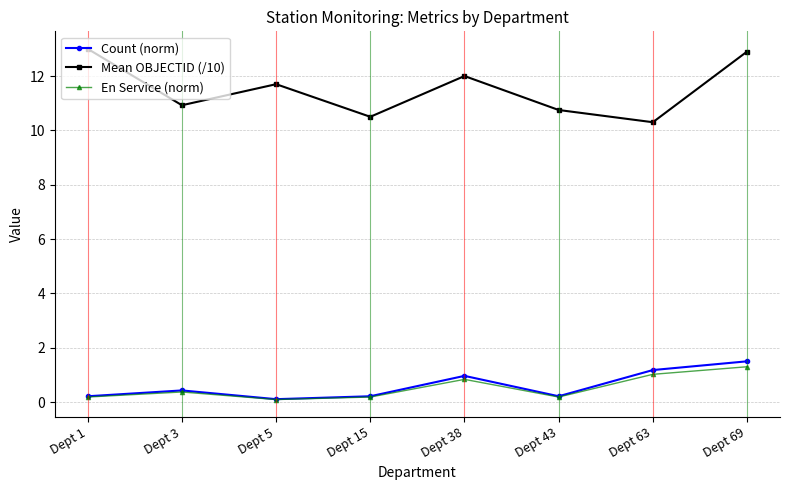

What is the value of the Count (norm) point at the 8th from the left?

1.5